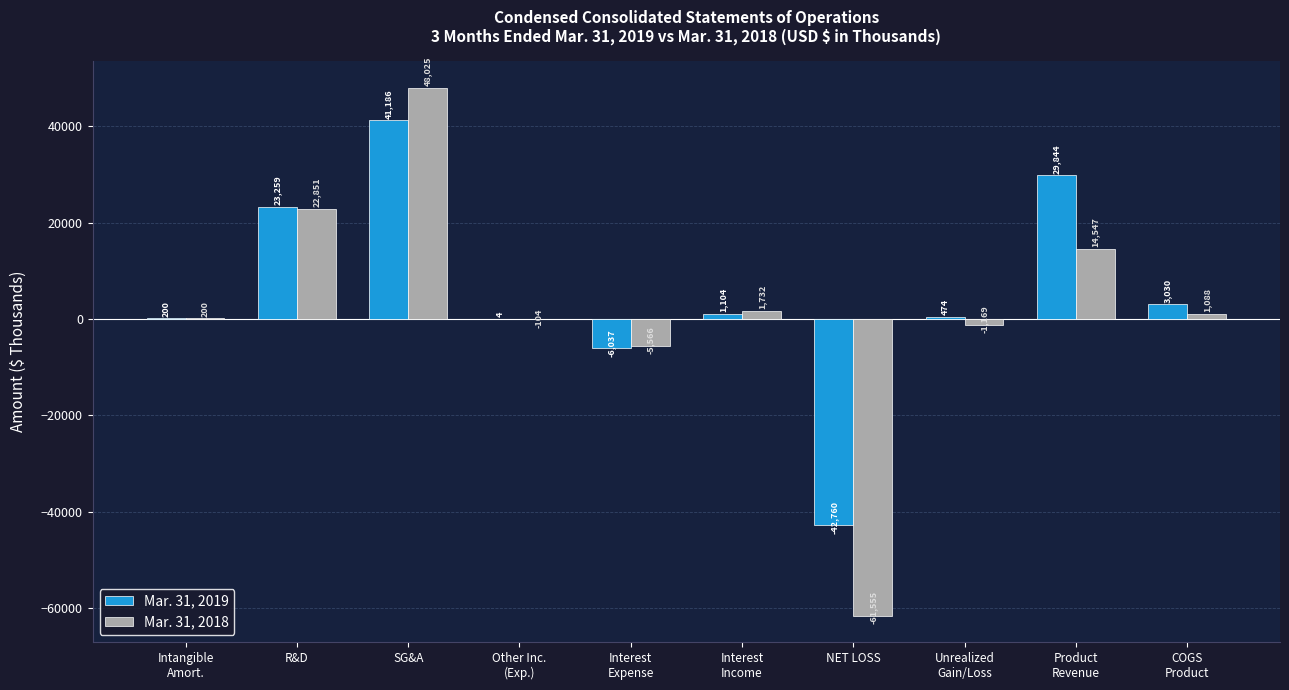

The value of Mar. 31, 2019 at SG&A is 57288. True or false?

False